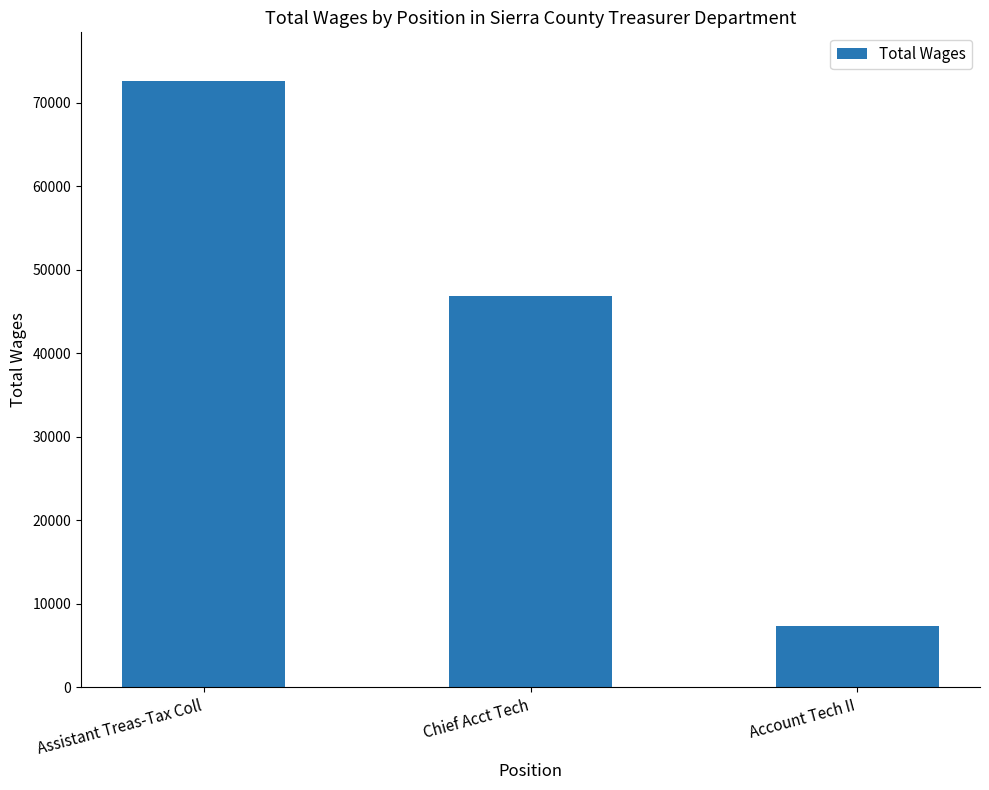

What is the change in value from Chief Acct Tech to Account Tech II?

-39460